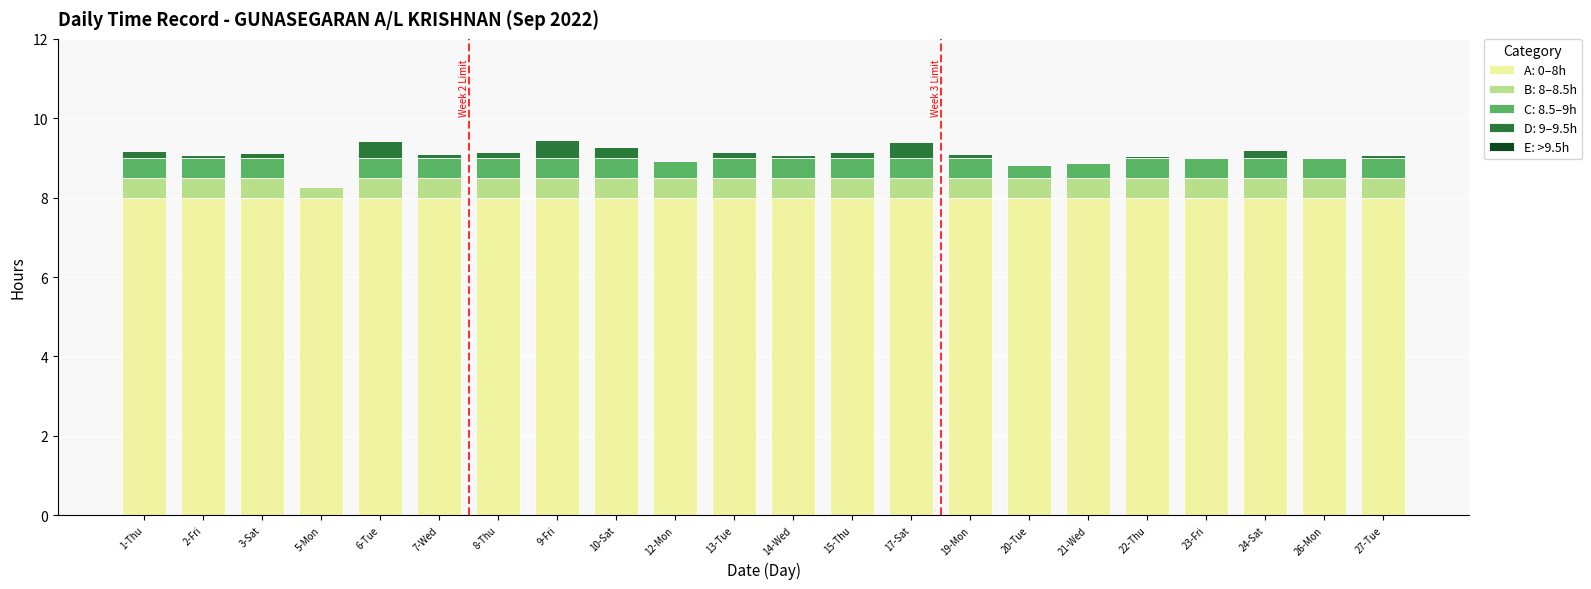

Is it true that A: 0–8h equals 13.9 at 14-Wed?

False